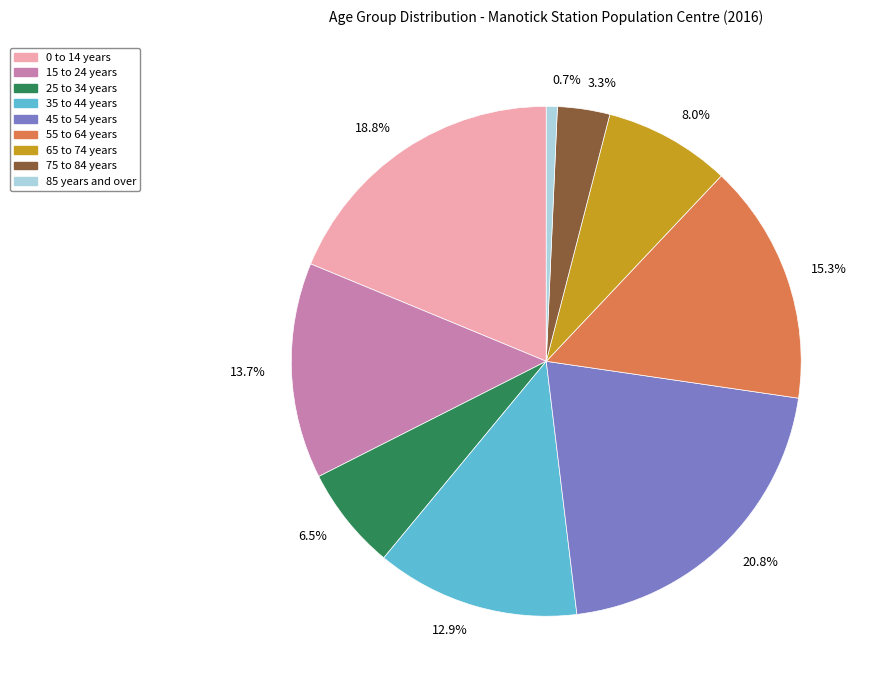

Is there a majority slice in this chart?

No